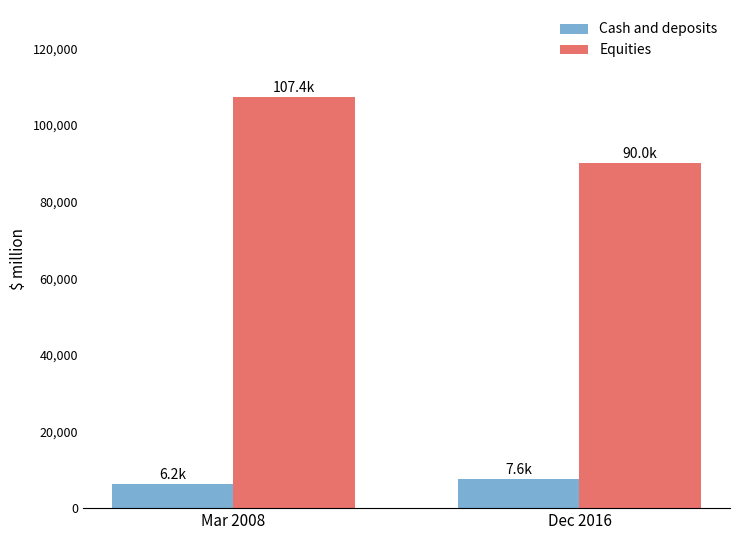

What is the average value of the Cash and deposits series?

6879.6